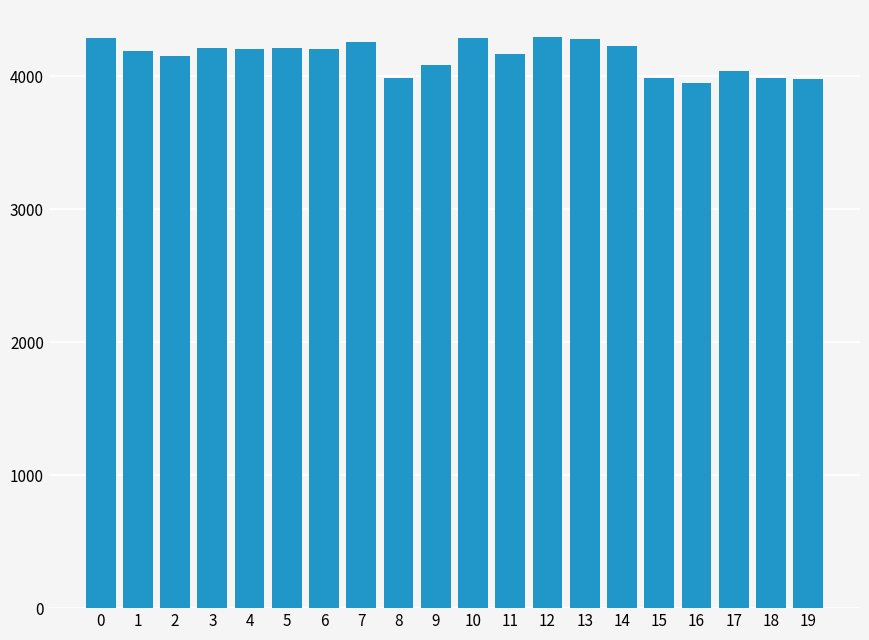

The value at 16 is 1417. True or false?

False